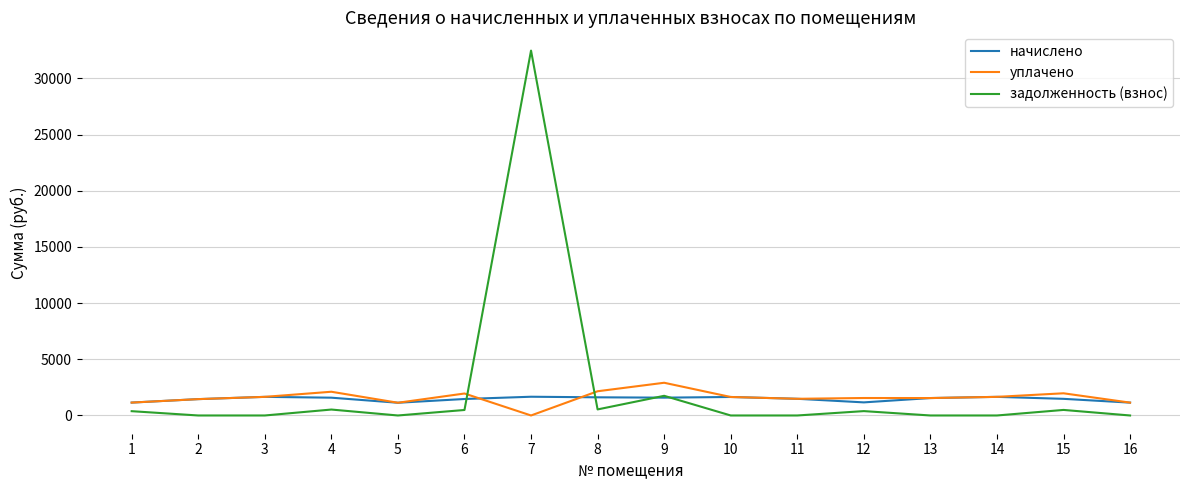

True or false: уплачено and задолженность (взнос) cross at least once.

True